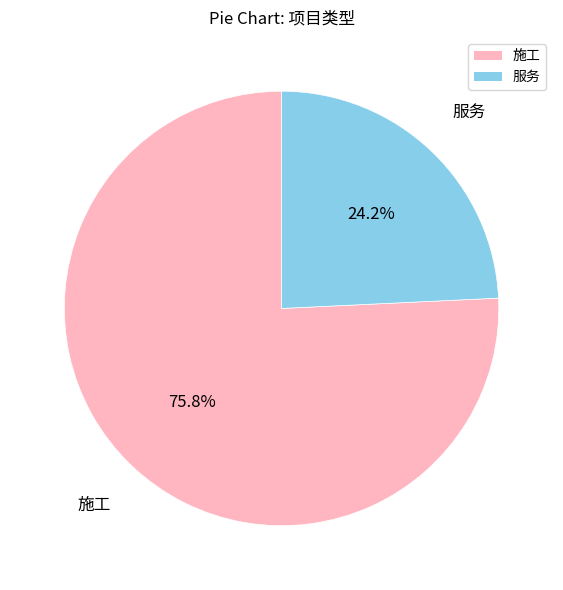

What is the smallest slice in the pie chart?

服务